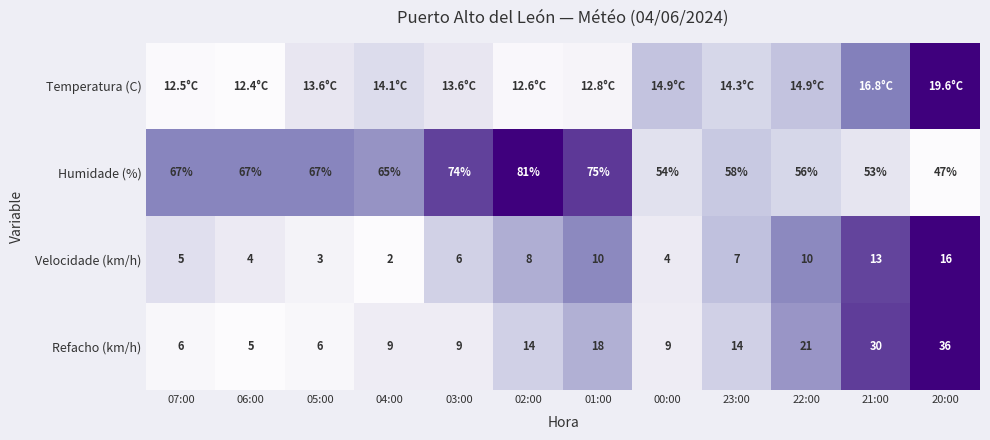

At which category is the sum across all series the highest?

20:00